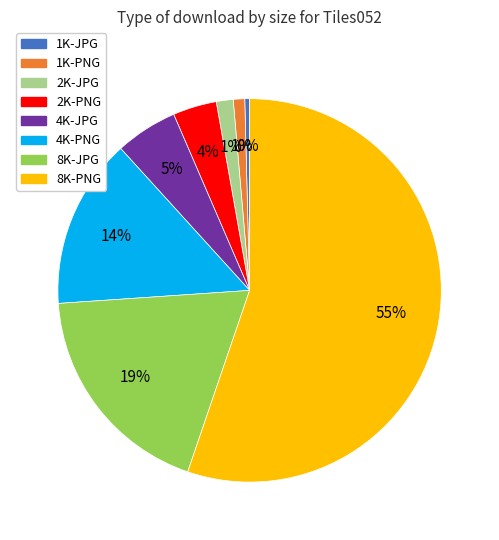

Which slice is the smallest?

1K-JPG